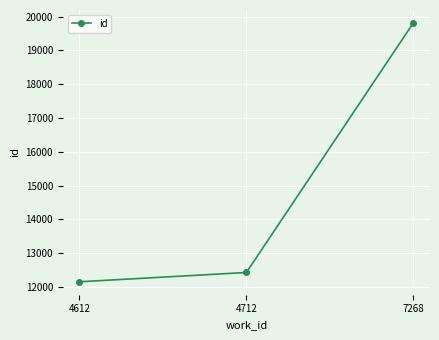

Which category has the lowest value across all series?

4612